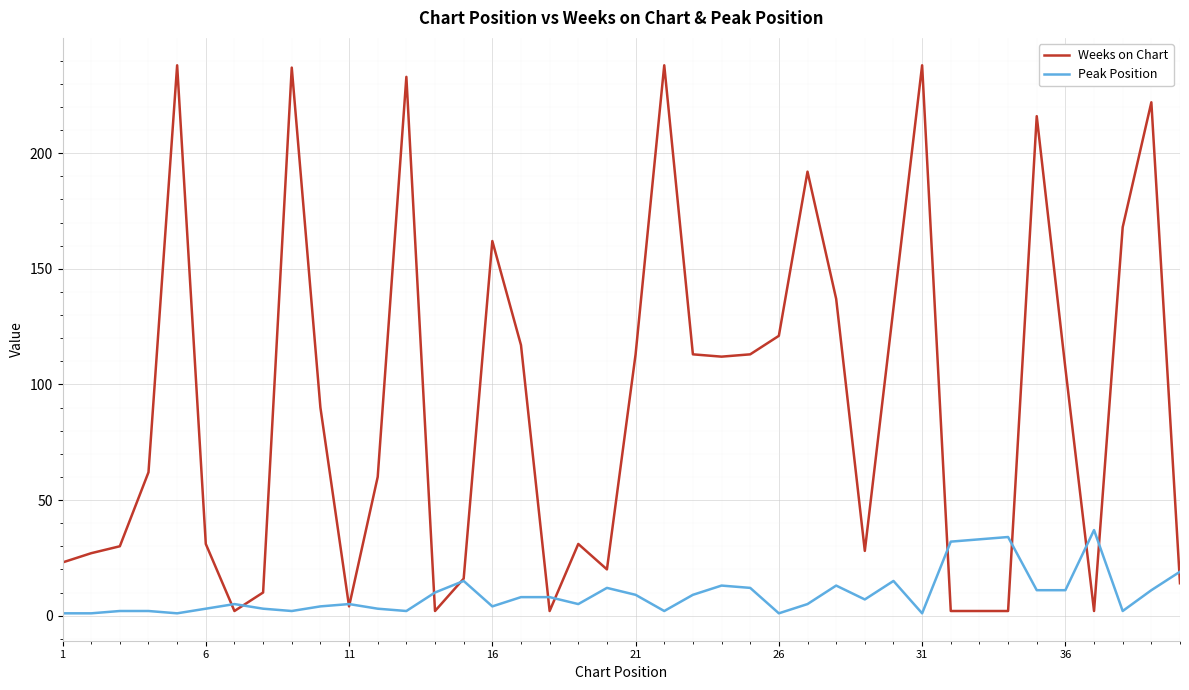

How many lines are shown in the chart?

2